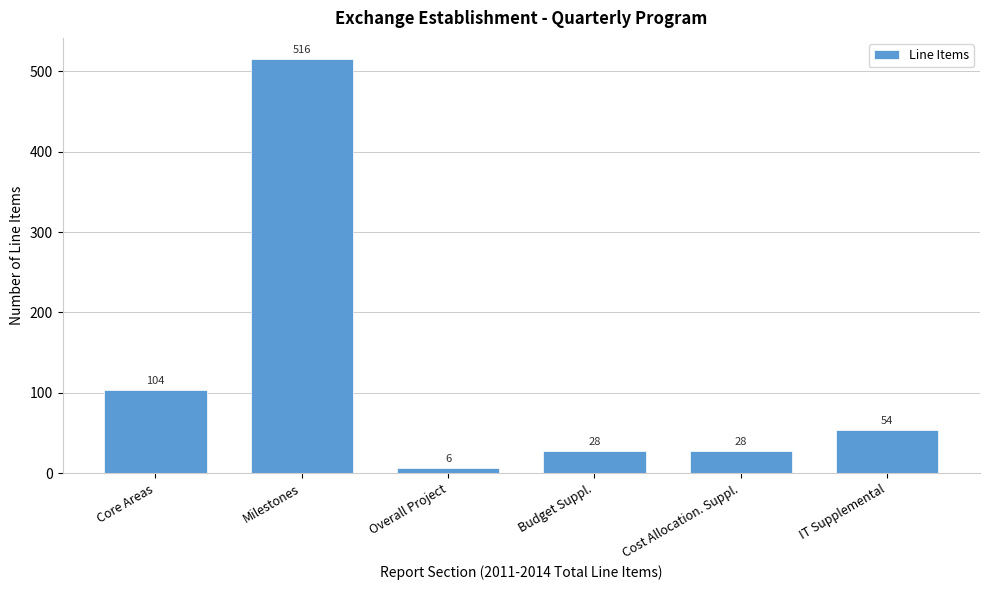

Reading left to right, extract all data points from this chart.

104	516	6	28	28	54